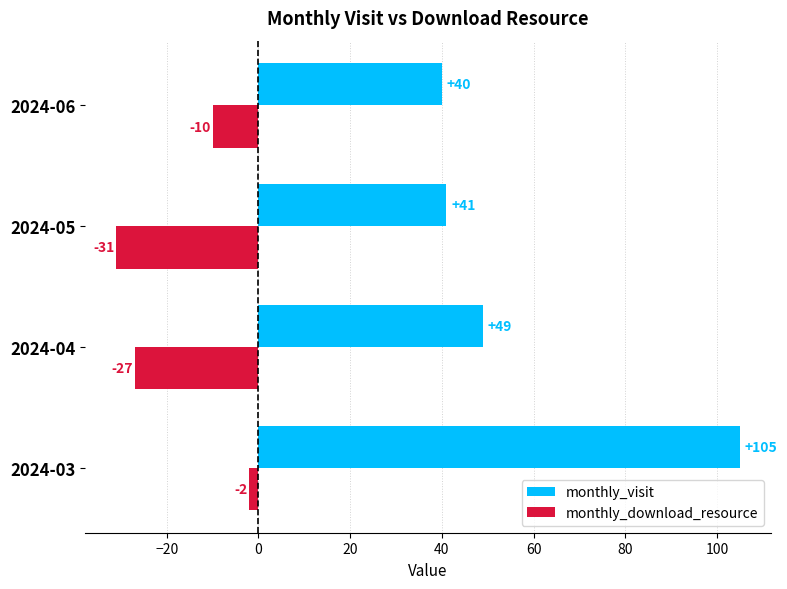

Is it true that monthly_visit equals 56 at 2024-03?

False